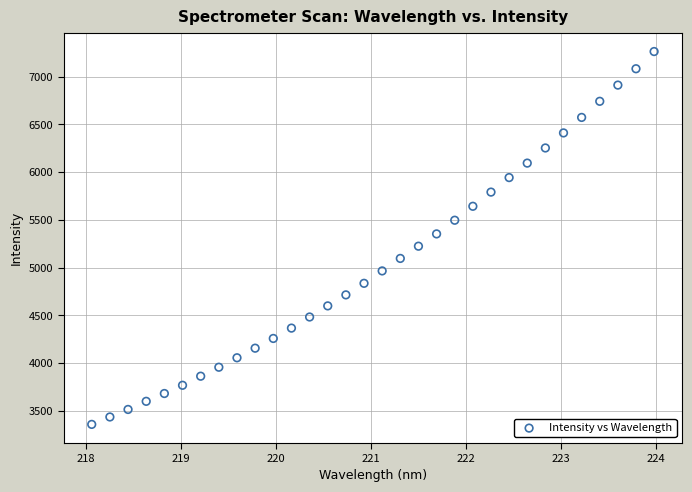

What is the range of X values (max minus min)?

5.9